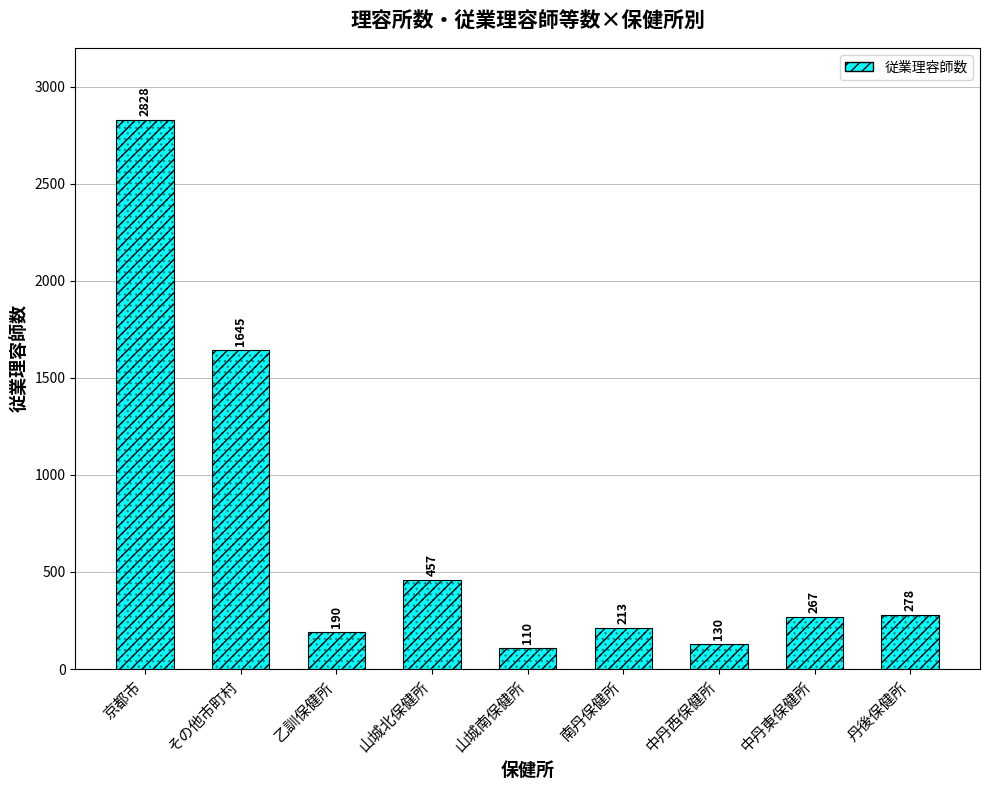

List the labels in order of value, largest first.

京都市, その他市町村, 山城北保健所, 丹後保健所, 中丹東保健所, 南丹保健所, 乙訓保健所, 中丹西保健所, 山城南保健所